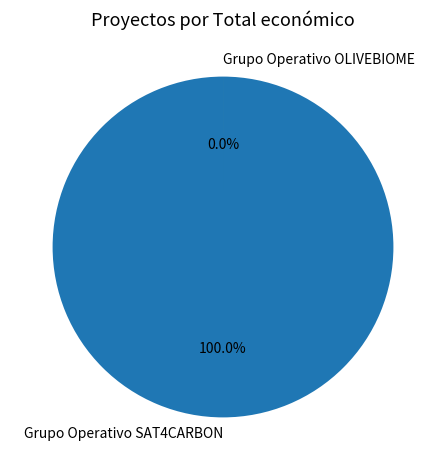

Which slice is the smallest?

Grupo Operativo OLIVEBIOME